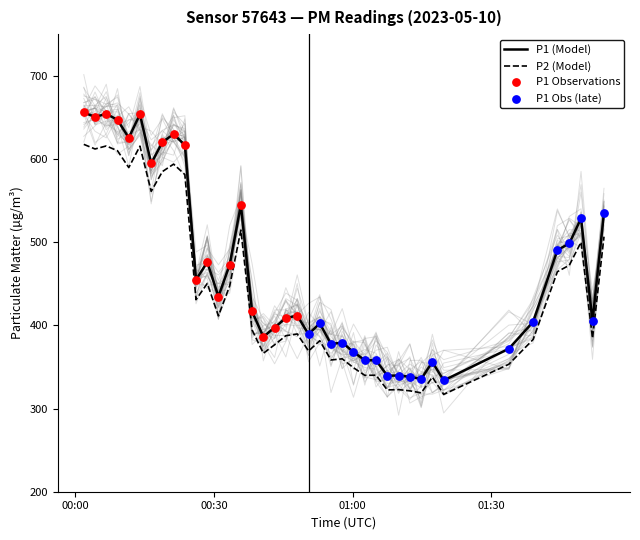

True or false: P2 (Model) and P1 (Model) intersect in this chart.

False